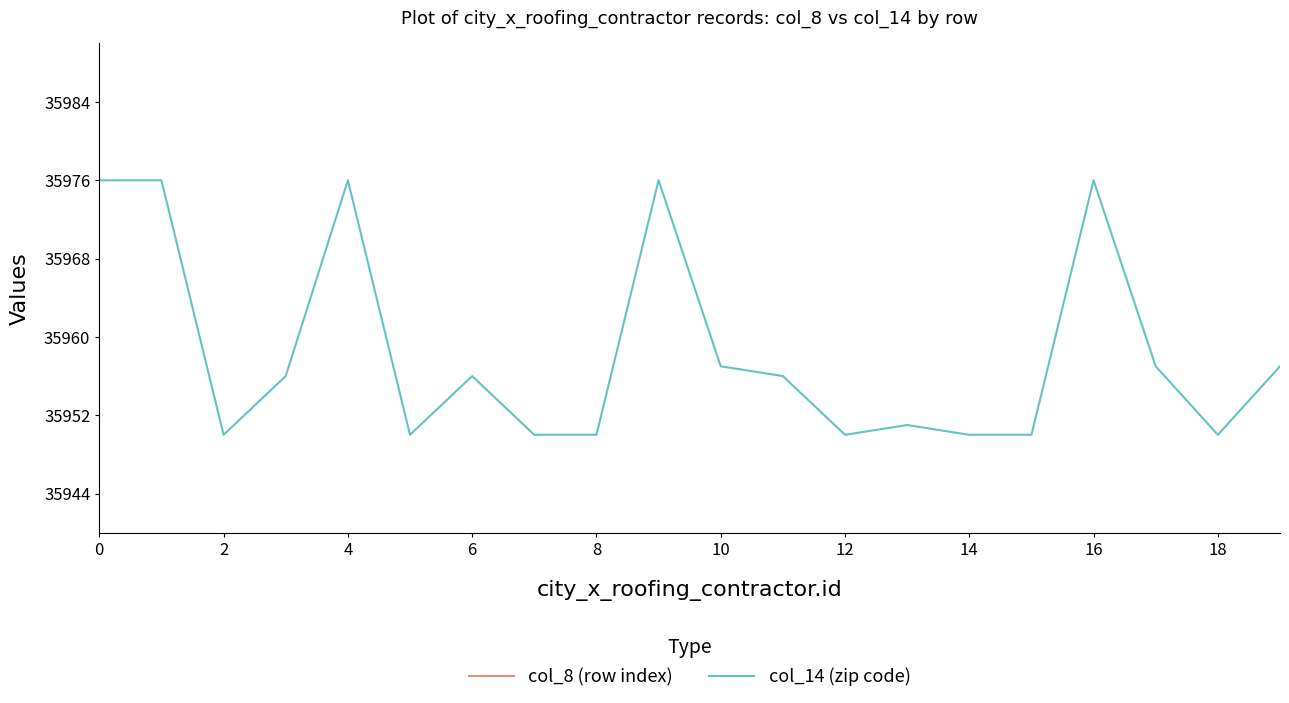

The col_14 (zip code) series shows 52206 at 0. True or false?

False